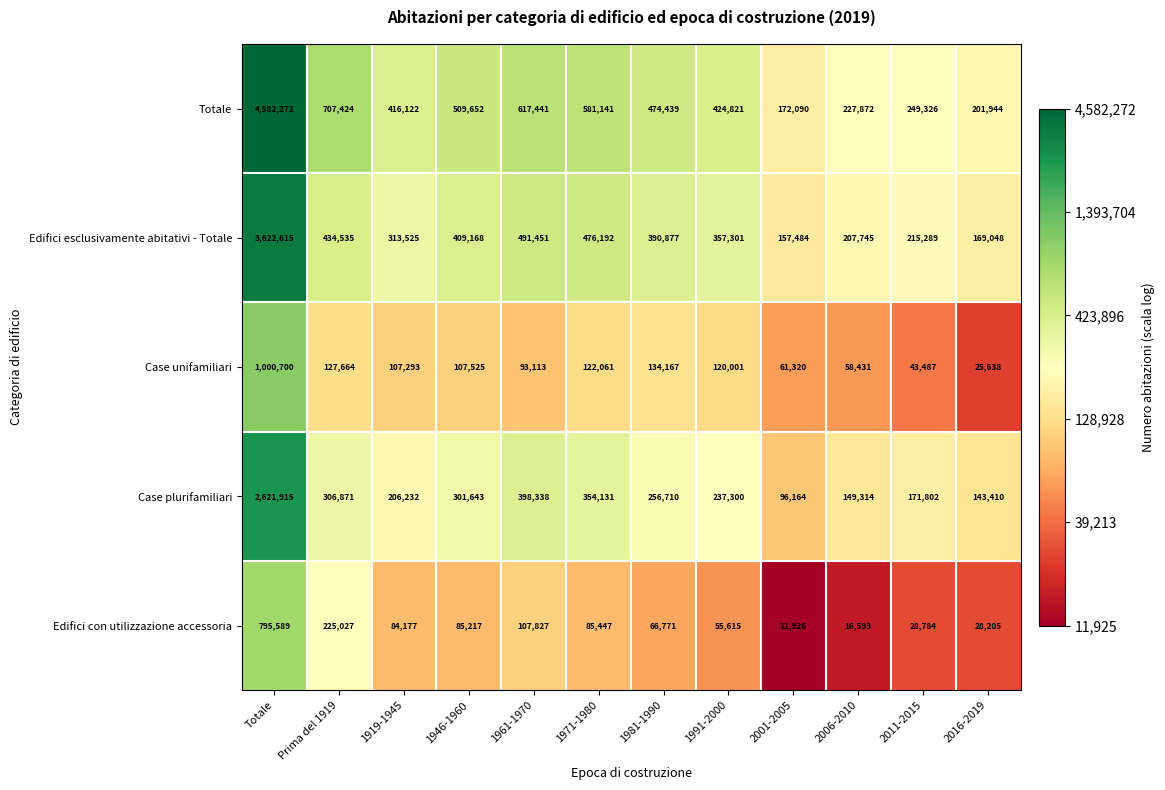

What is the difference between the second highest and second lowest values in the Case plurifamiliari series?

254928